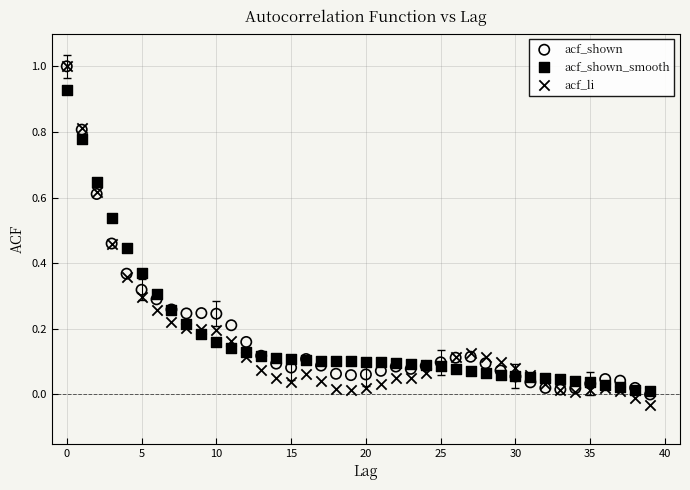

Which series has the largest Y range (max minus min)?

acf_li